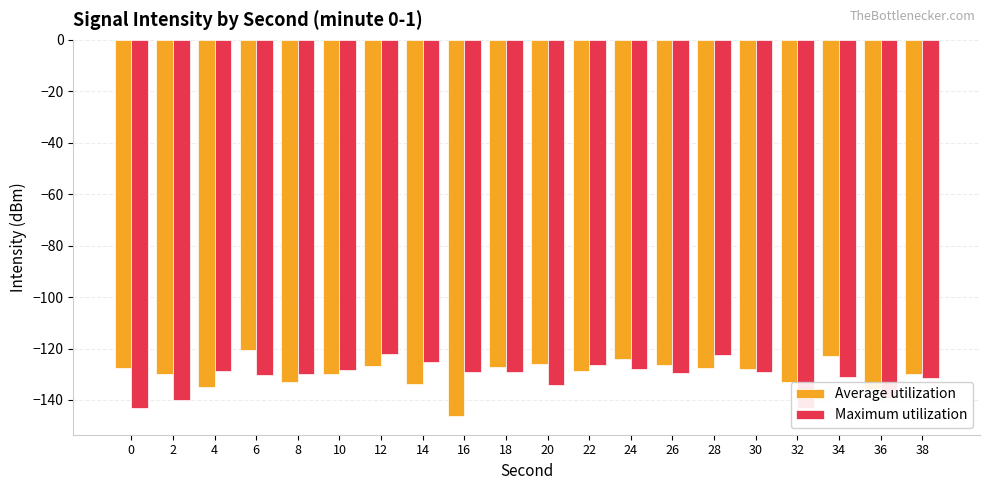

How many values in the Average utilization series exceed -128?

9